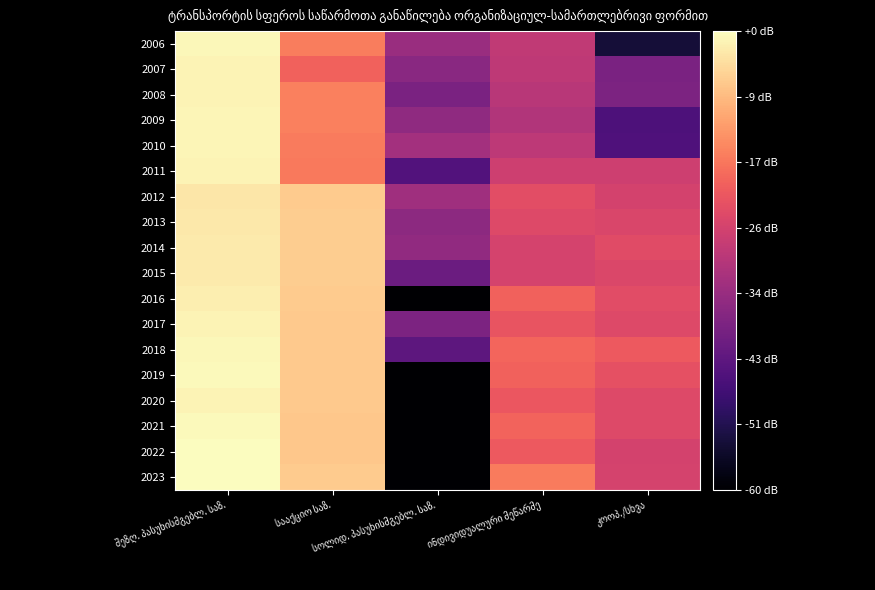

Is it true that 2010 equals 4.3 at კოოპ./სხვა?

False